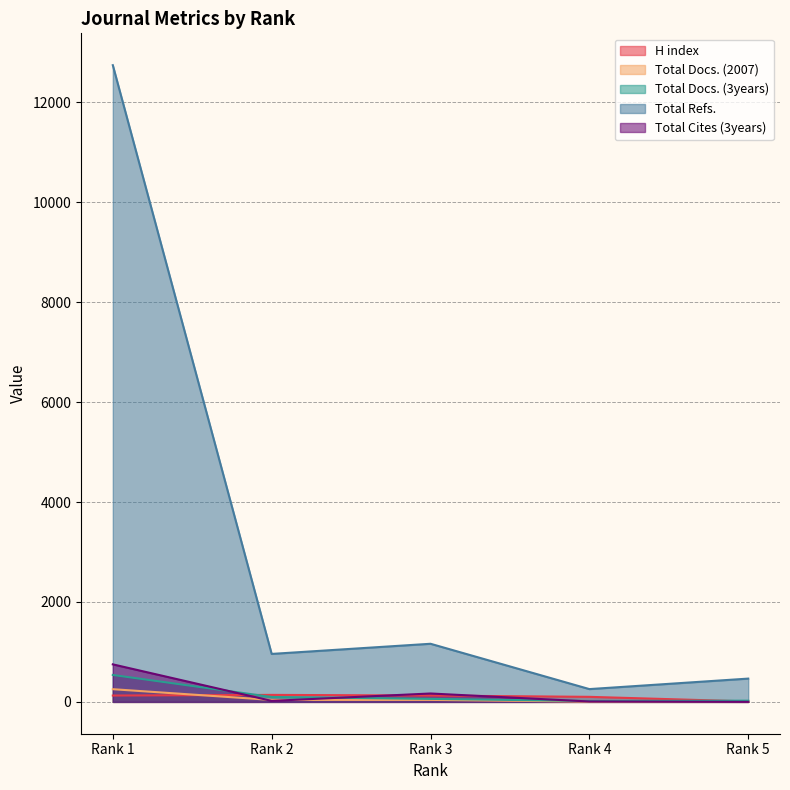

True or false: Total Docs. (3years) has a value of 98 at Rank 2.

True